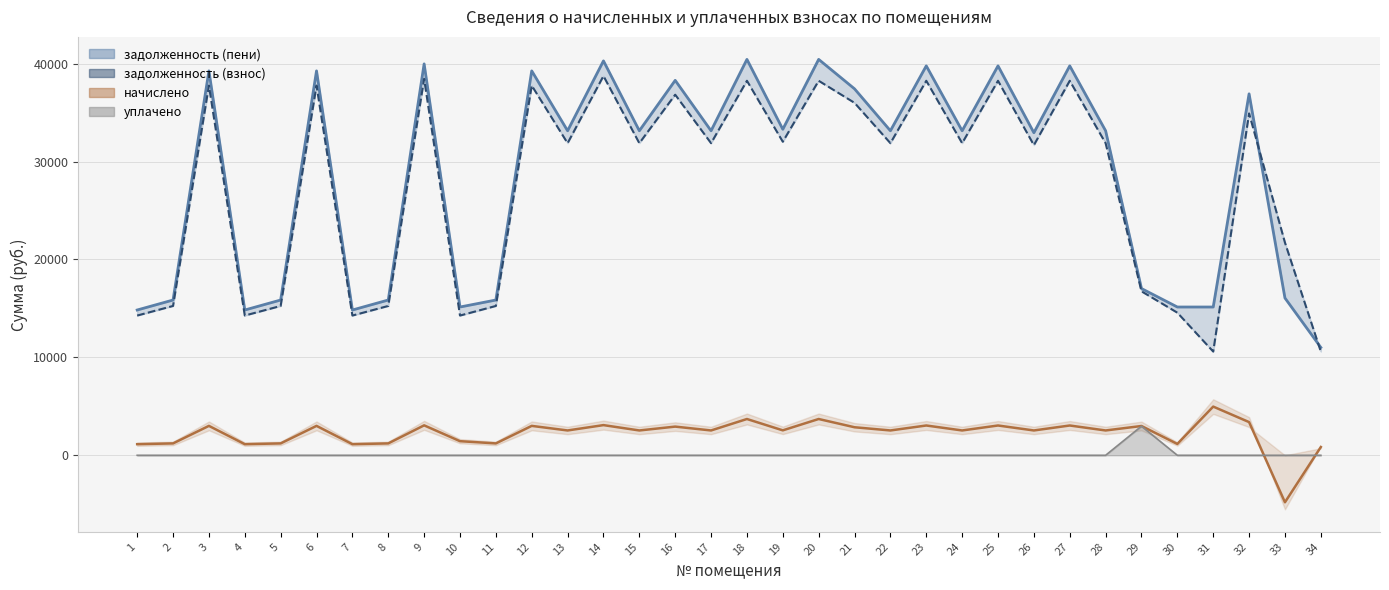

List the series in order of their peak value, highest first.

задолженность (пени), задолженность (взнос), начислено